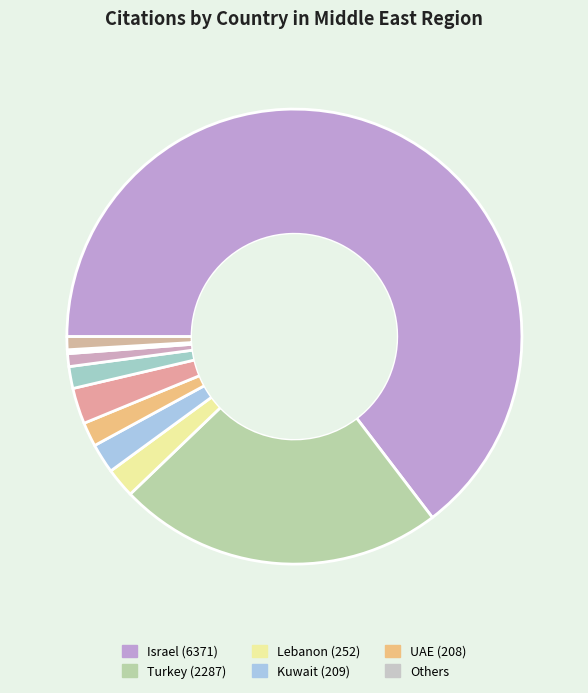

To the nearest percent, what is the average slice percentage?

9%